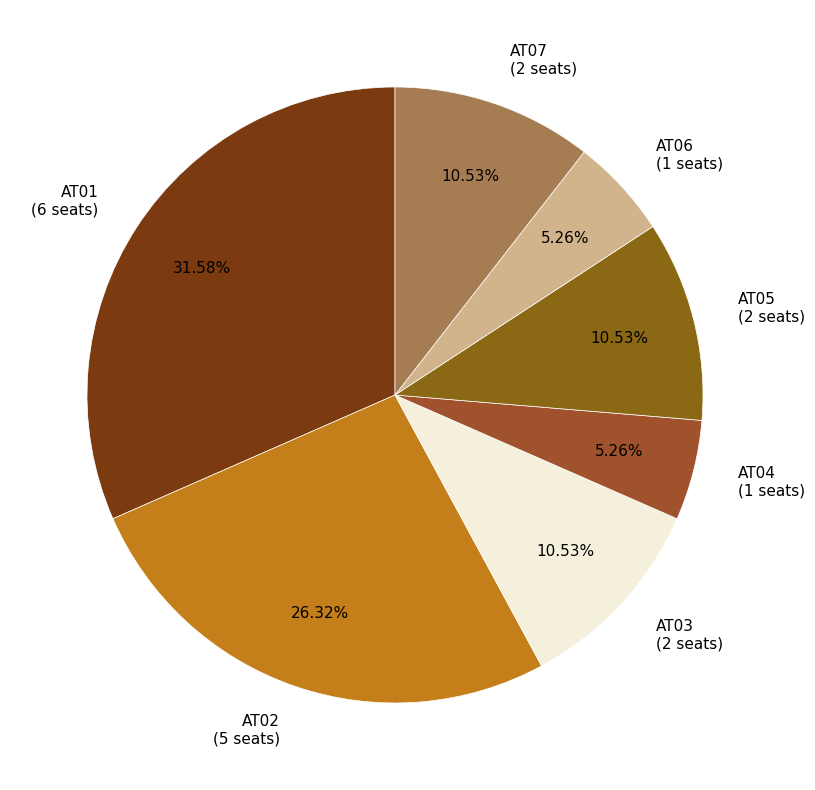

What percentage is the AT06 slice, to the nearest percent?

5%